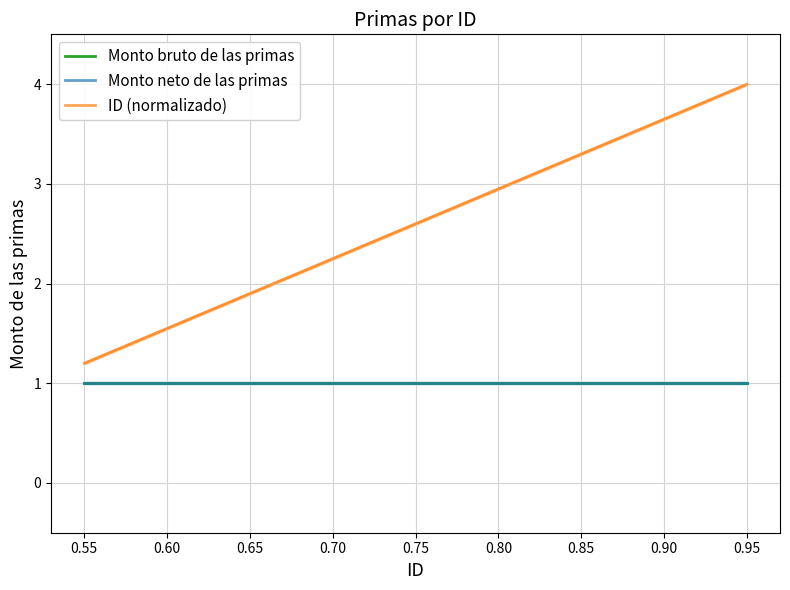

Which series has the largest range (max minus min)?

ID (normalizado)